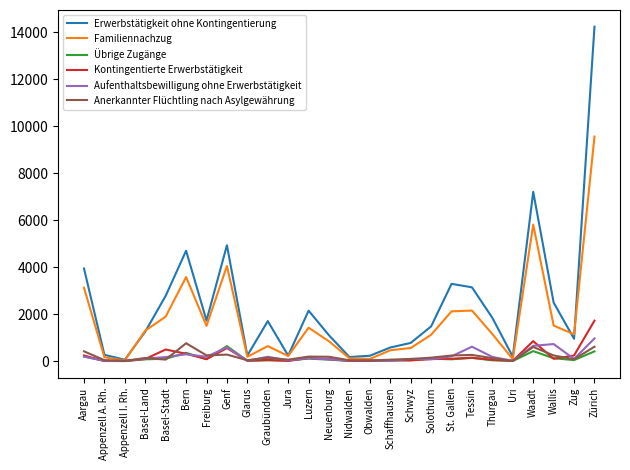

How many lines are shown in the chart?

6